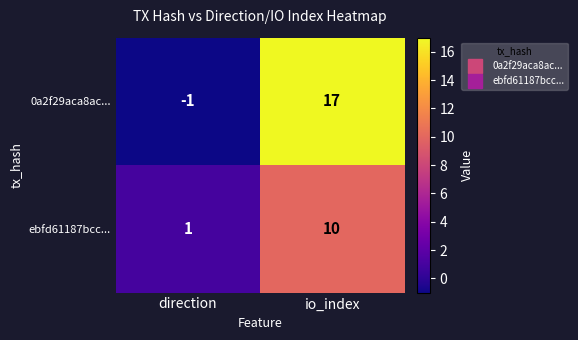

At which label is 0a2f29aca8ac... closest to 8?

direction